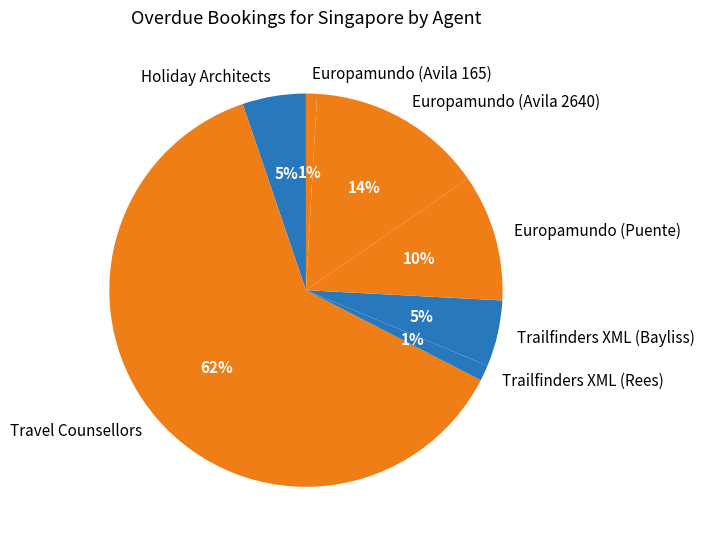

To the nearest percent, what portion does Europamundo (Avila 2640) represent?

14%